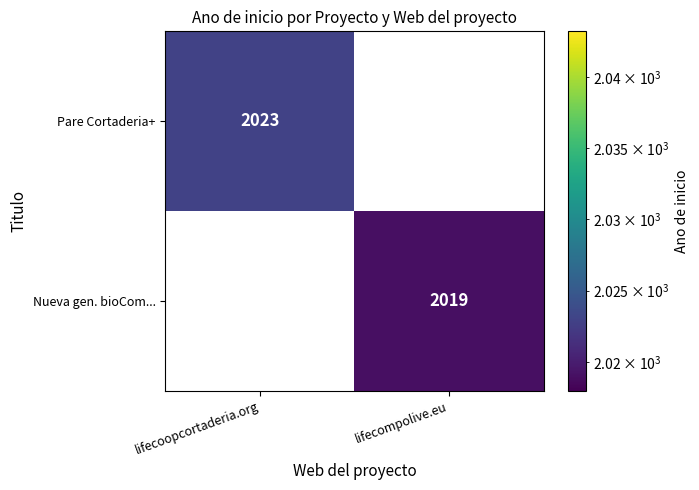

True or false: Pare Cortaderia+ has a value of 815.5 at lifecoopcortaderia.org.

False